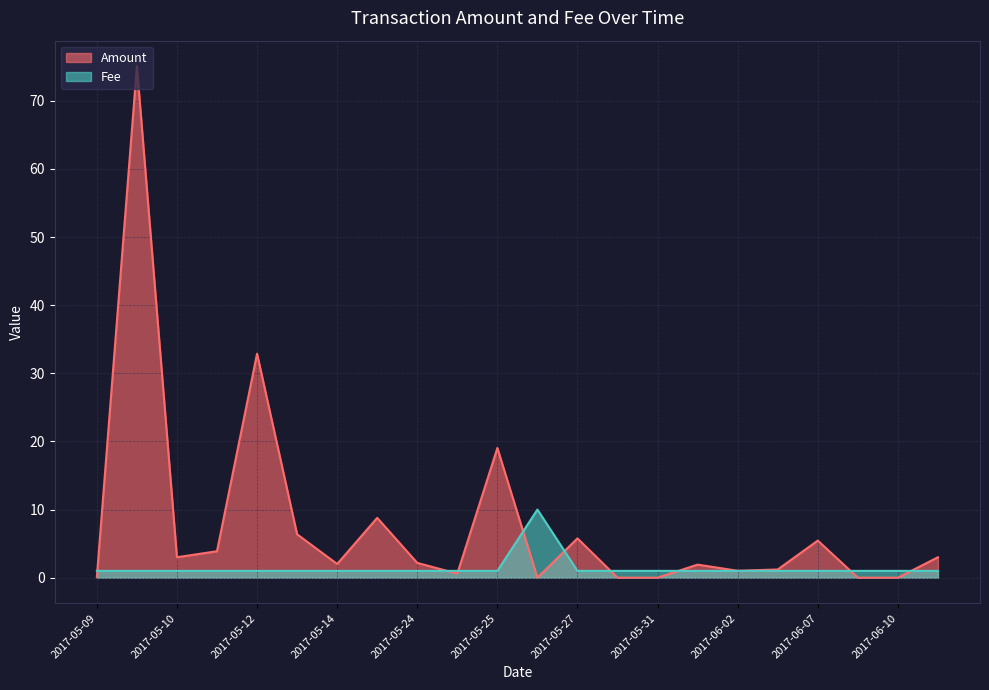

List the series in order of their overall mean, lowest first.

Fee, Amount